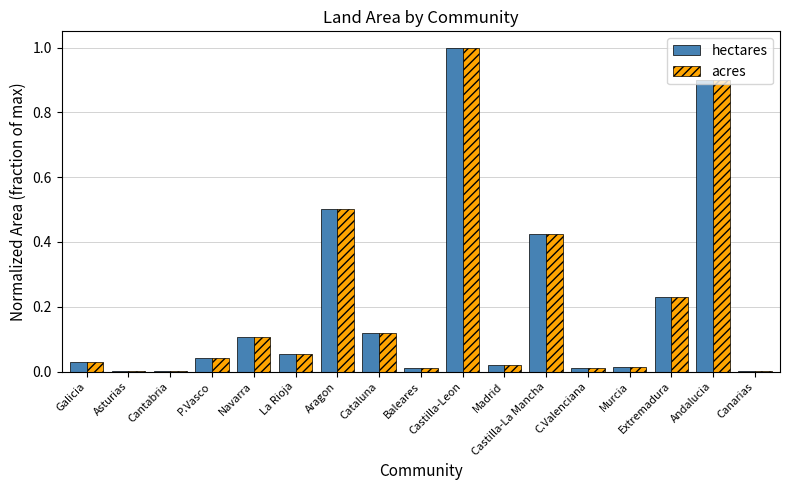

Between Castilla-Leon and Murcia, which series saw the biggest shift?

acres